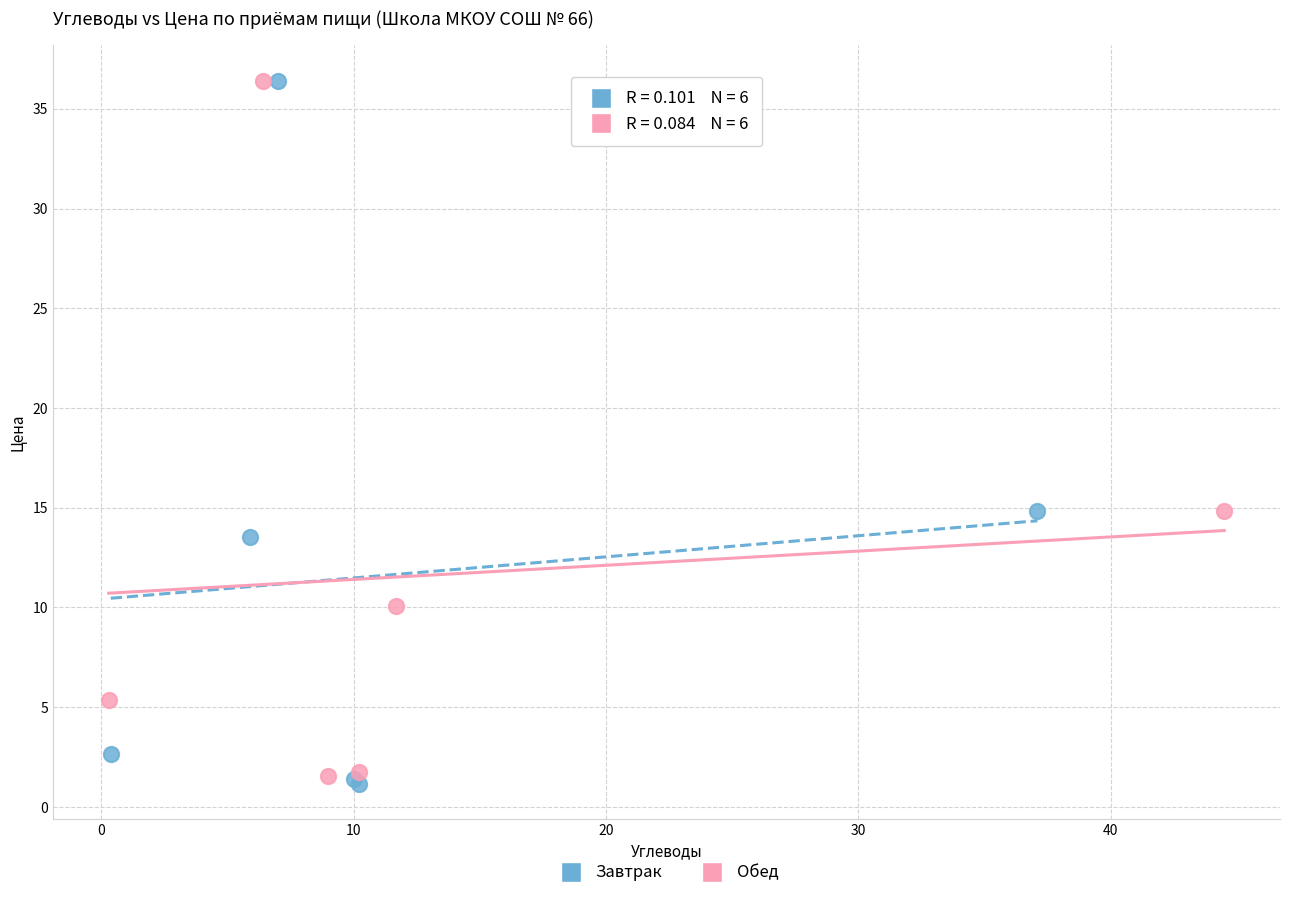

Which series has the largest Y range (max minus min)?

Завтрак